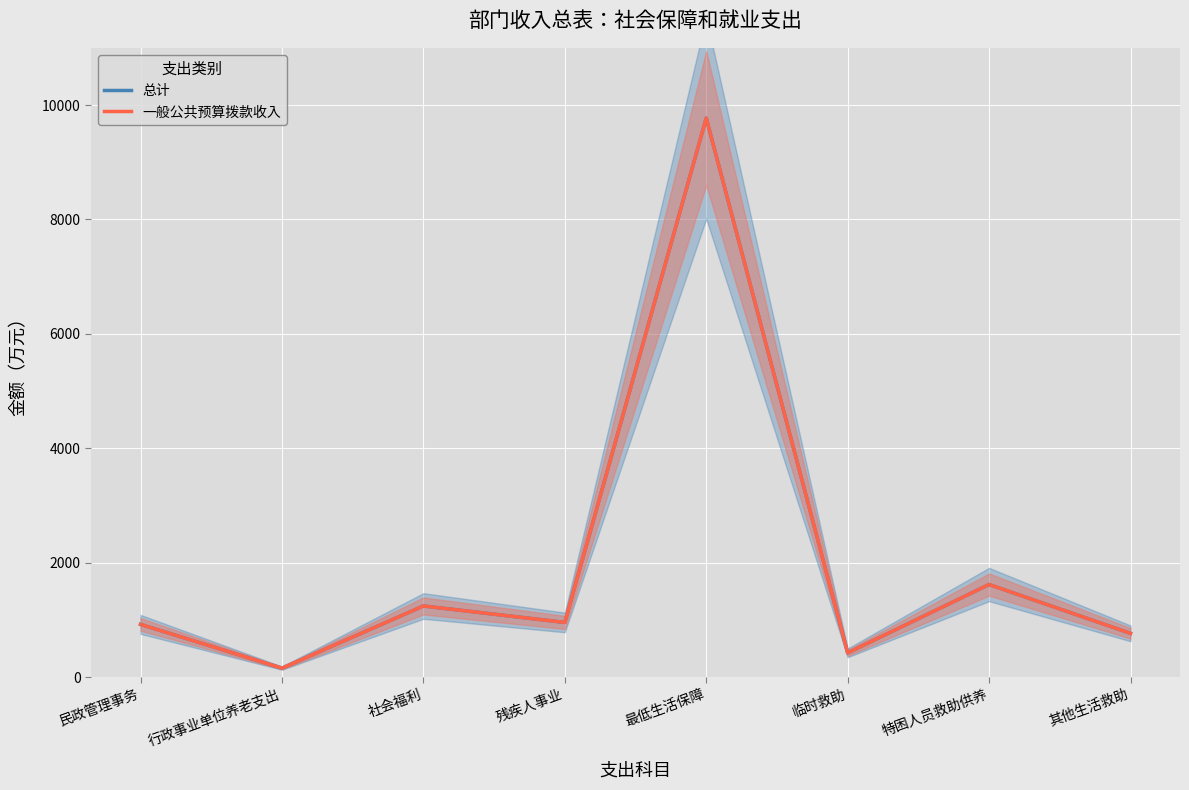

What are all the series names shown in the legend?

总计, 一般公共预算拨款收入